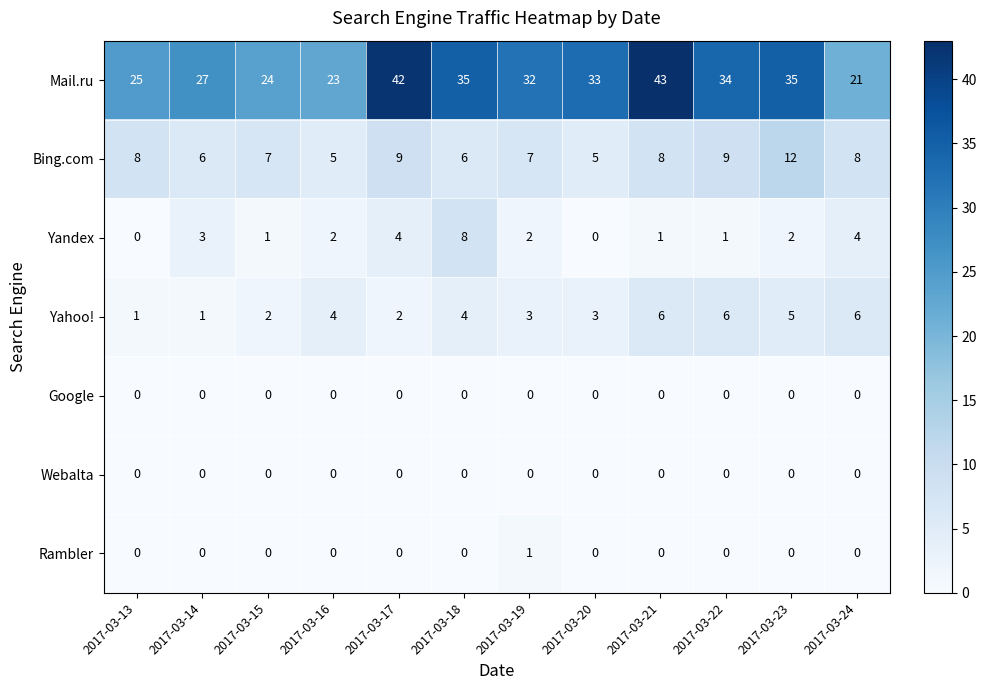

The value of Bing.com at 2017-03-21 is 8. True or false?

True